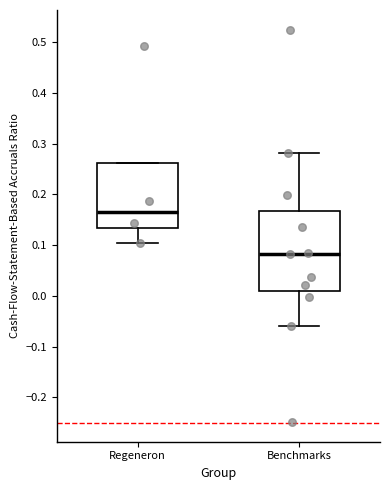

Which box's median line is the lowest?

Benchmarks